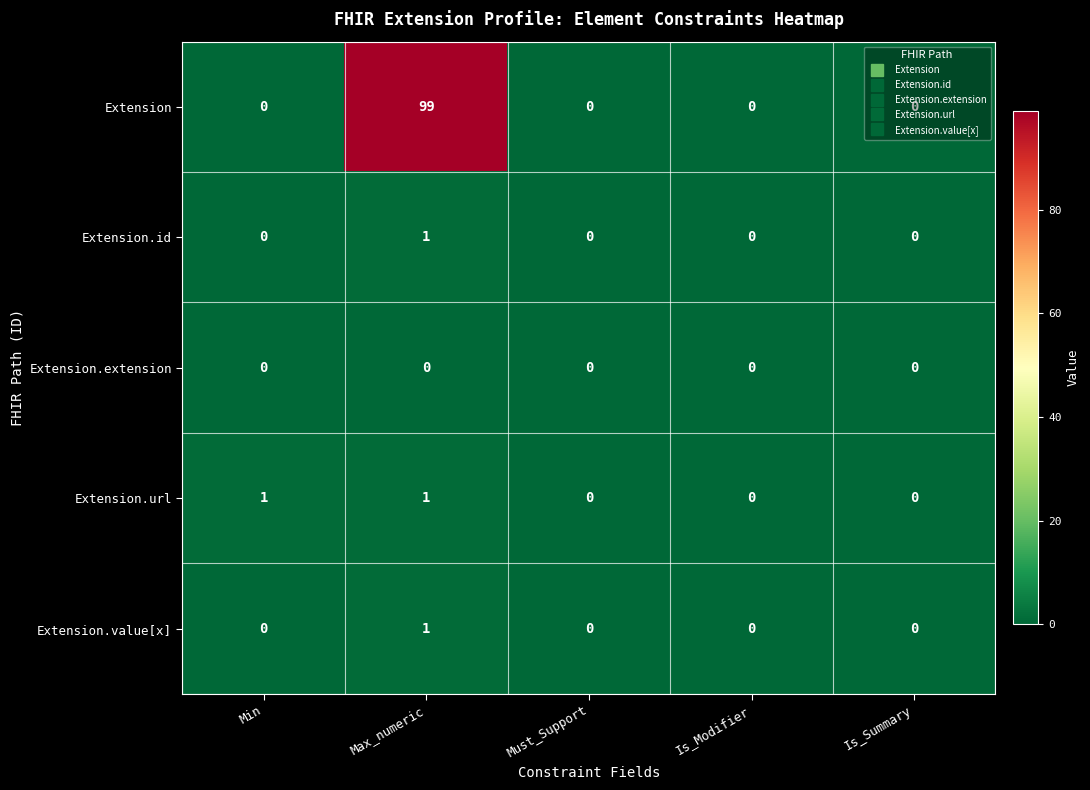

The Extension.extension series shows 0 at Min. True or false?

True